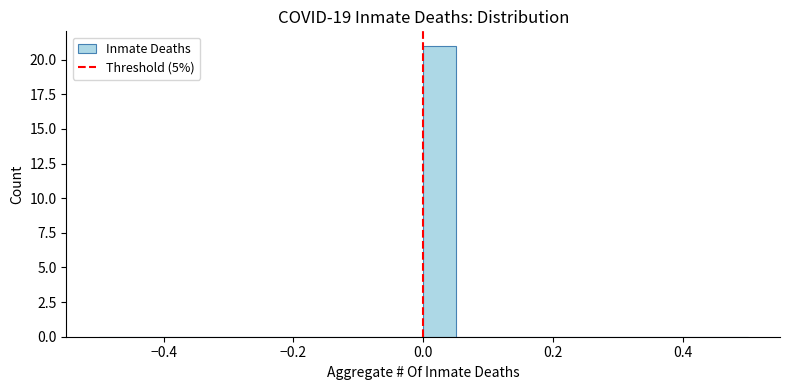

Around what value on the x-axis is the tallest bar? Give the approximate position of its centre, as read against the axis.

0.02